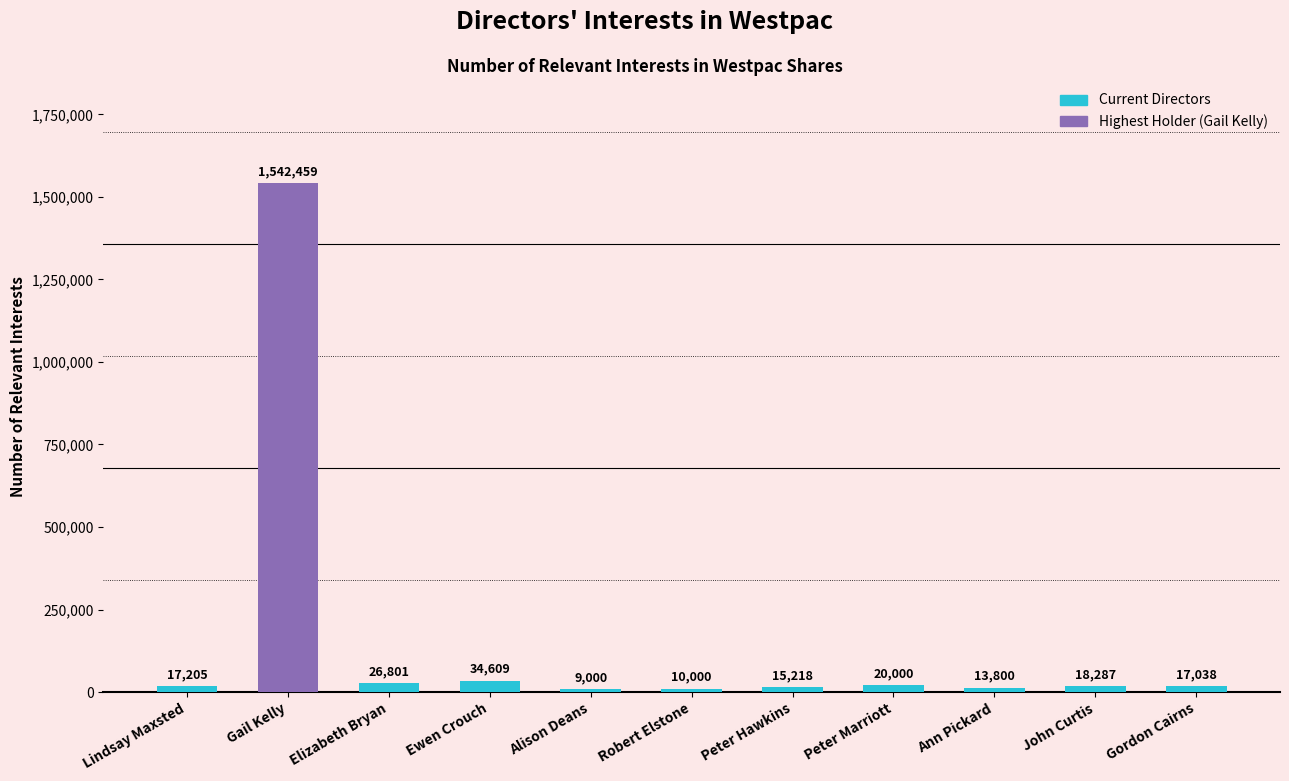

What is the value of the 10th bar from the left?

18287